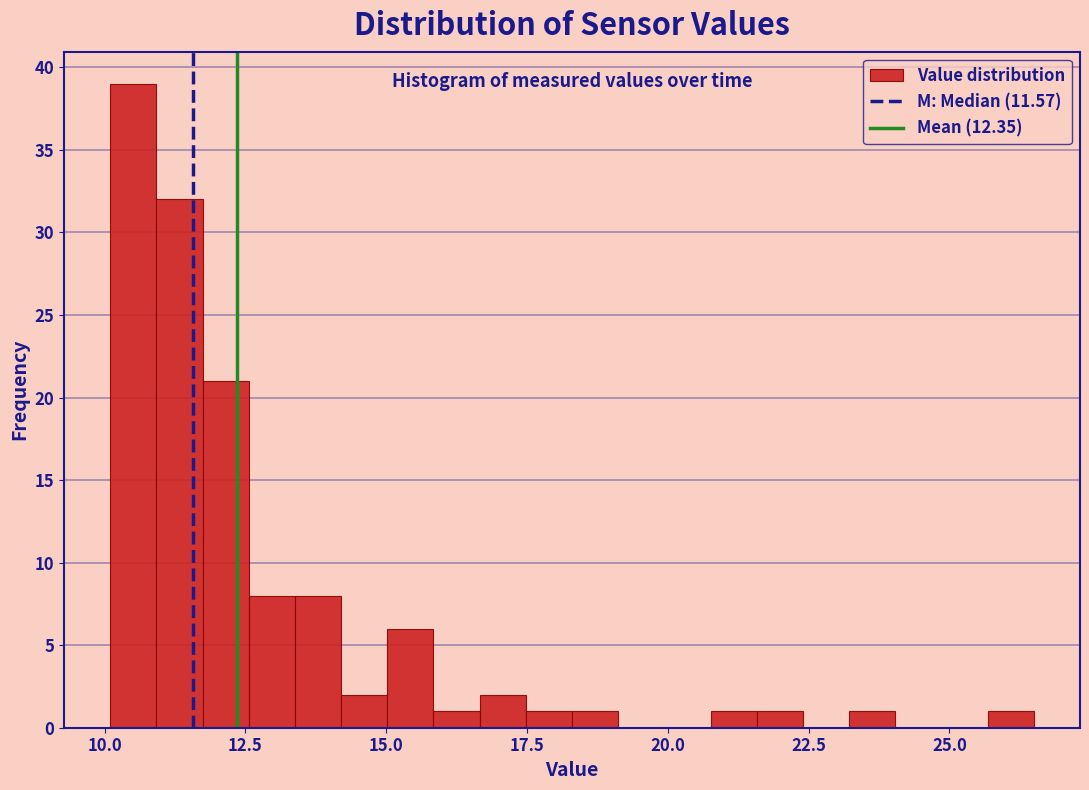

Around what value on the x-axis is the tallest bar? Give the approximate position of its centre, as read against the axis.

10.5